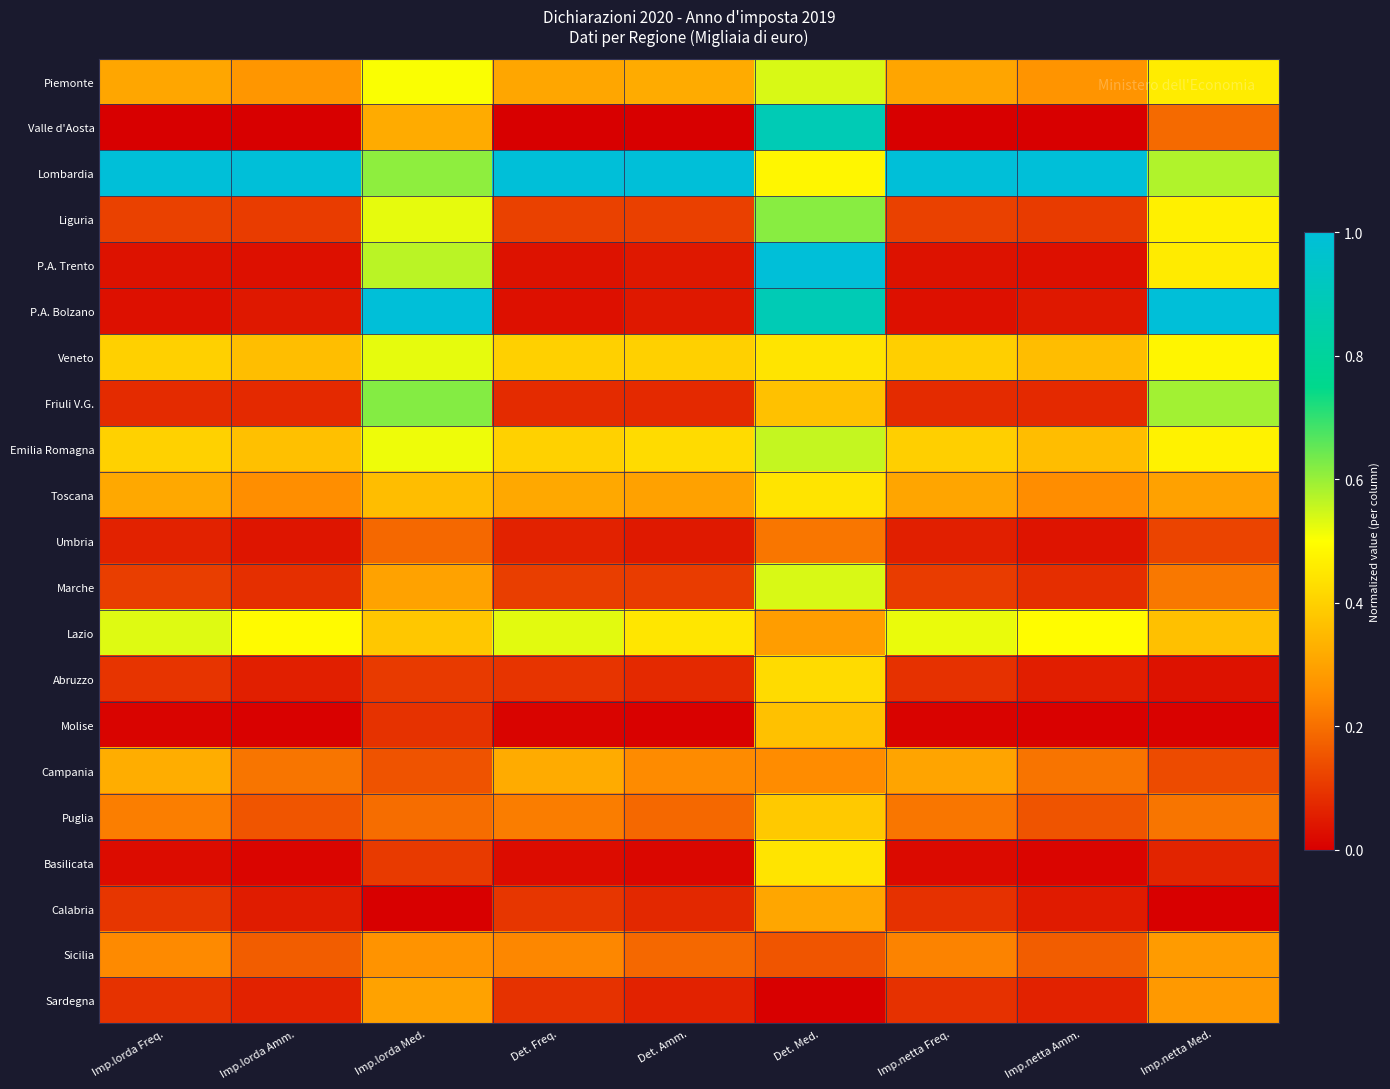

How many series are shown in this chart?

21